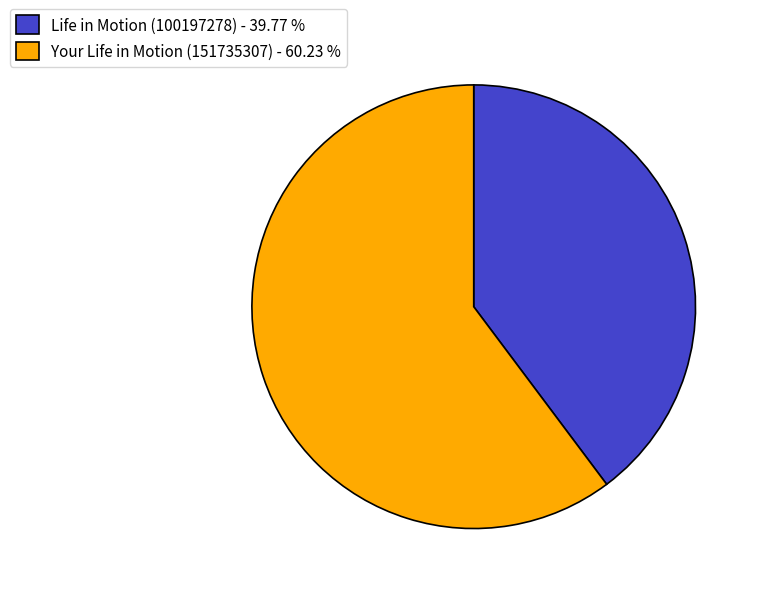

Is the sum of Life in Motion (100197278) and Your Life in Motion (151735307) greater than half?

Yes